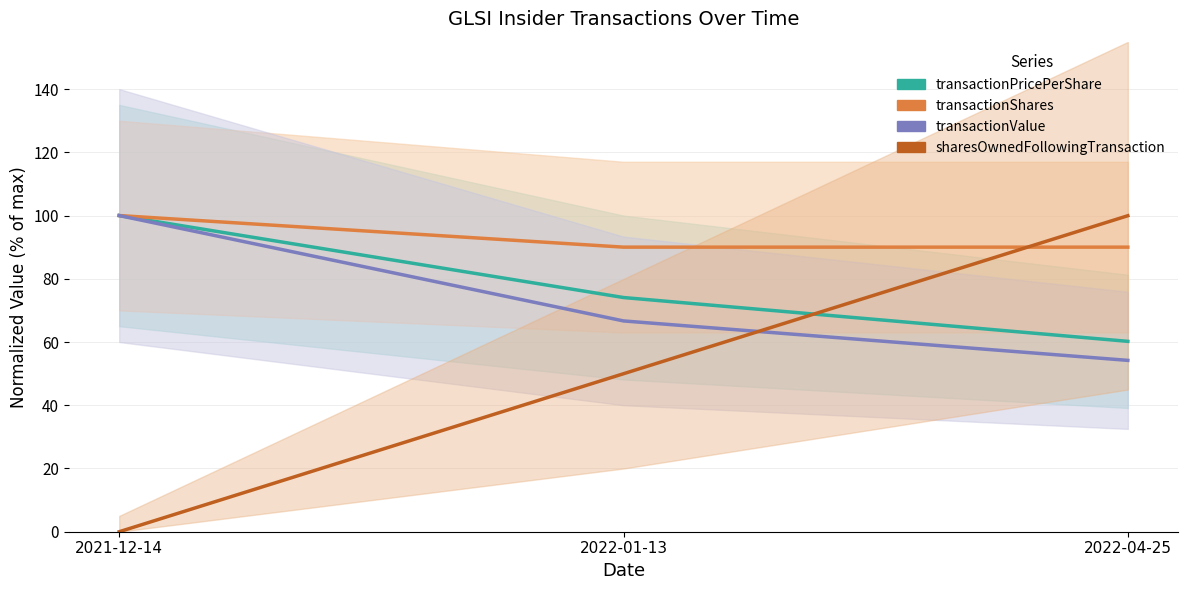

Does the chart display data point markers on the line(s)?

No